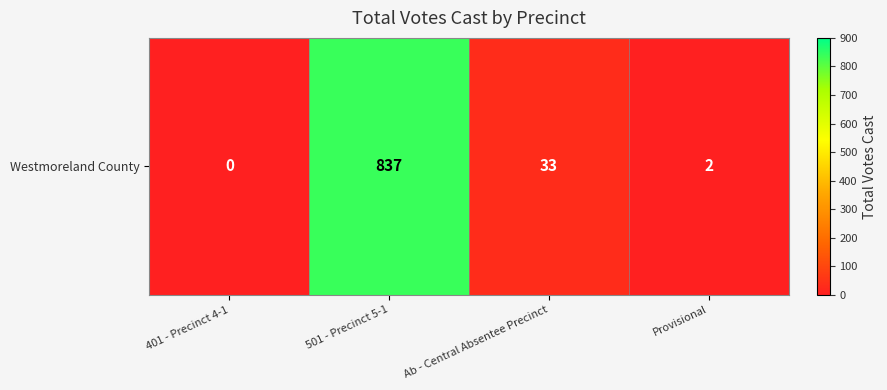

The chart shows a value of 837 at 501 - Precinct 5-1. True or false?

True